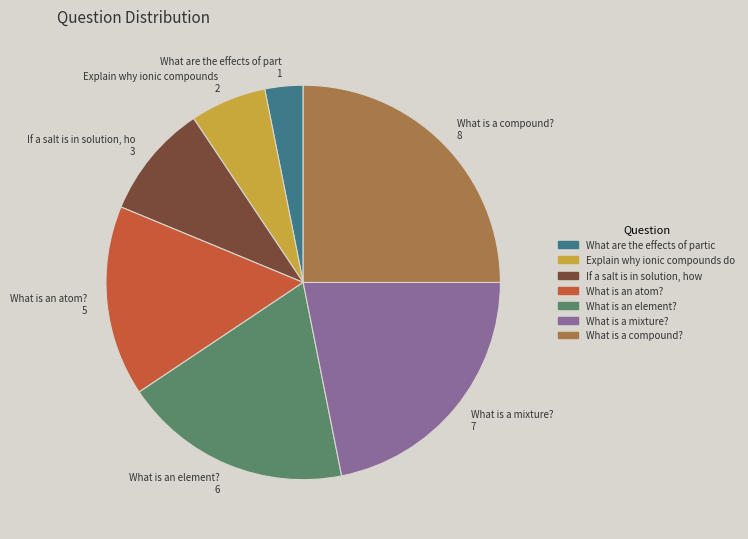

Which slice is the smallest?

What are the effects of part 1